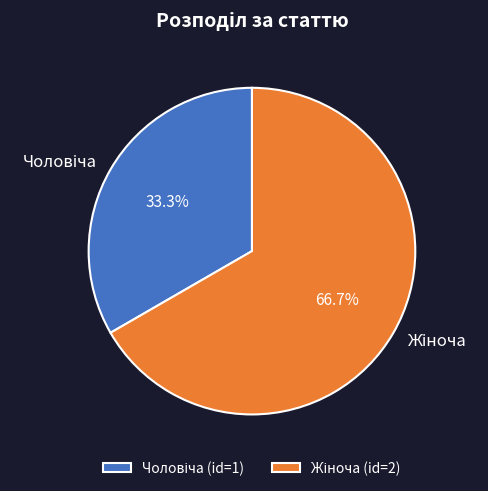

Is there any slice that represents more than half of the pie?

Yes